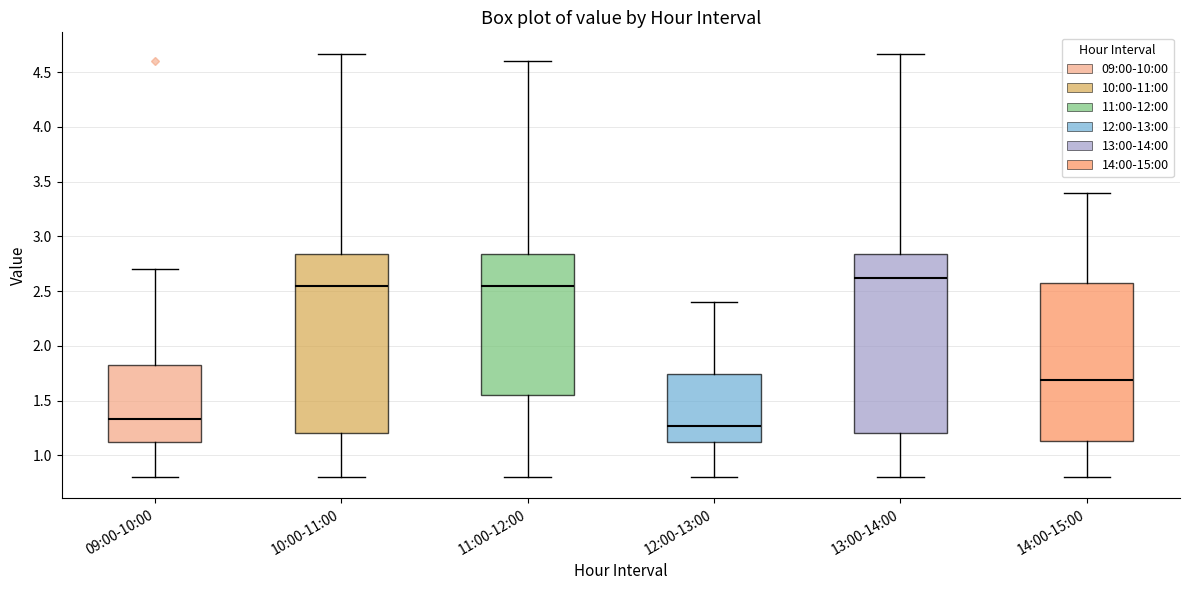

Reading left to right, read every box against the y-axis: the position of its median line, the range the box covers, and the ends of its whiskers. The values are not printed on the chart, so give them approximately, as read against the axis.

09:00-10:00: median 1.35, box 1.10 to 1.85, whiskers 0.80 to 2.70
10:00-11:00: median 2.55, box 1.20 to 2.85, whiskers 0.80 to 4.65
11:00-12:00: median 2.55, box 1.55 to 2.85, whiskers 0.80 to 4.60
12:00-13:00: median 1.25, box 1.10 to 1.75, whiskers 0.80 to 2.40
13:00-14:00: median 2.60, box 1.20 to 2.85, whiskers 0.80 to 4.65
14:00-15:00: median 1.70, box 1.15 to 2.55, whiskers 0.80 to 3.40